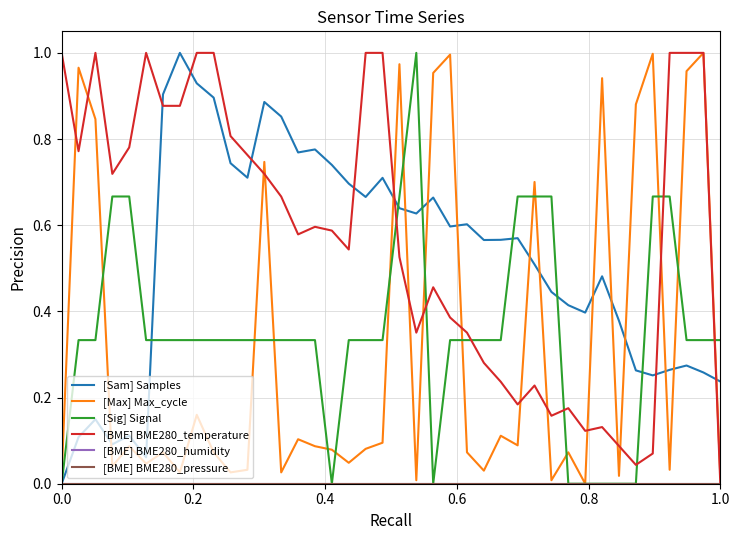

Does the chart display data point markers on the line(s)?

No